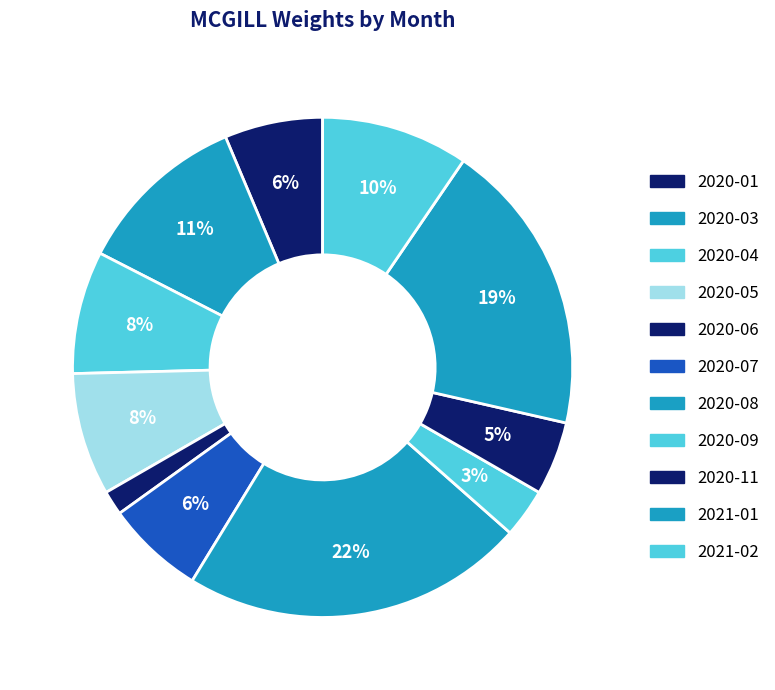

Count the number of slices in the pie.

11